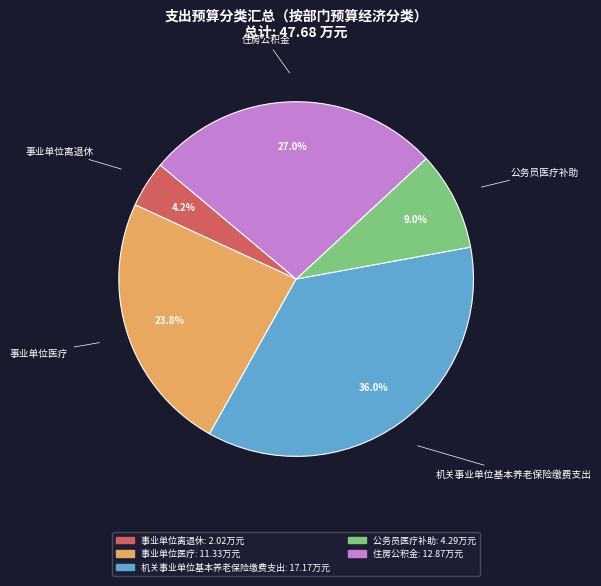

To the nearest percent, what is the average slice percentage?

20%